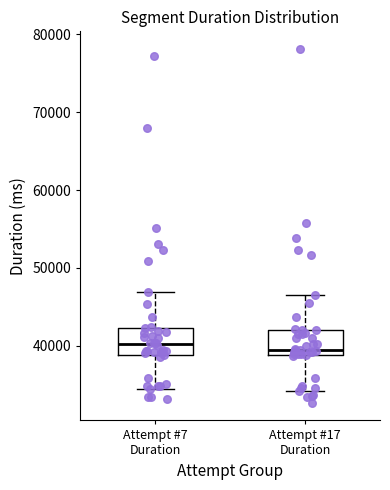

Reading left to right, transcribe this box plot: for each box, give where its median line is, the range the box spans, and where its two whiskers end, as read against the y-axis. The values are not printed on the chart, so give them approximately, as read against the axis.

Attempt #7 Duration: median 40000, box 39000 to 42000, whiskers 35000 to 47000
Attempt #17 Duration: median 40000, box 39000 to 42000, whiskers 34000 to 47000